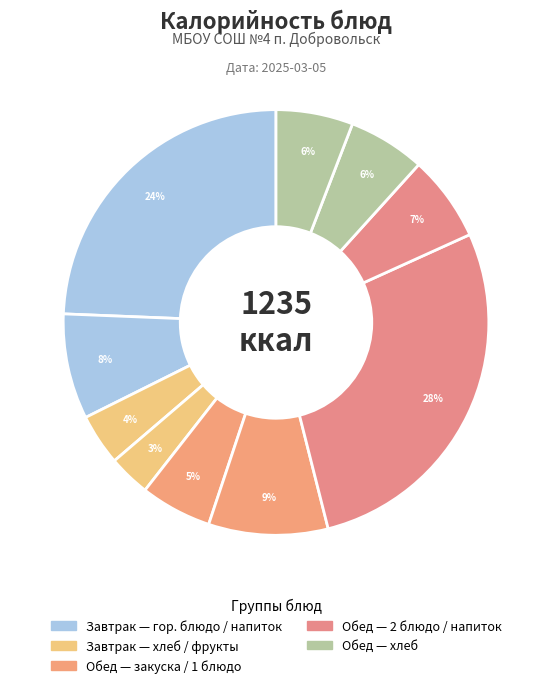

How many slices are in this pie chart?

10